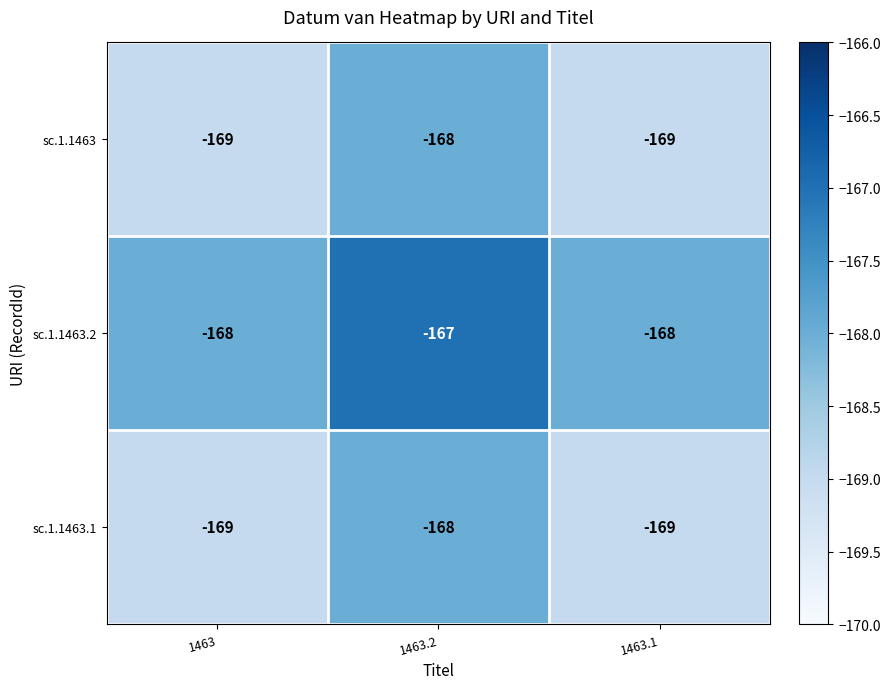

The sc.1.1463.2 series shows -167 at 1463.2. True or false?

True